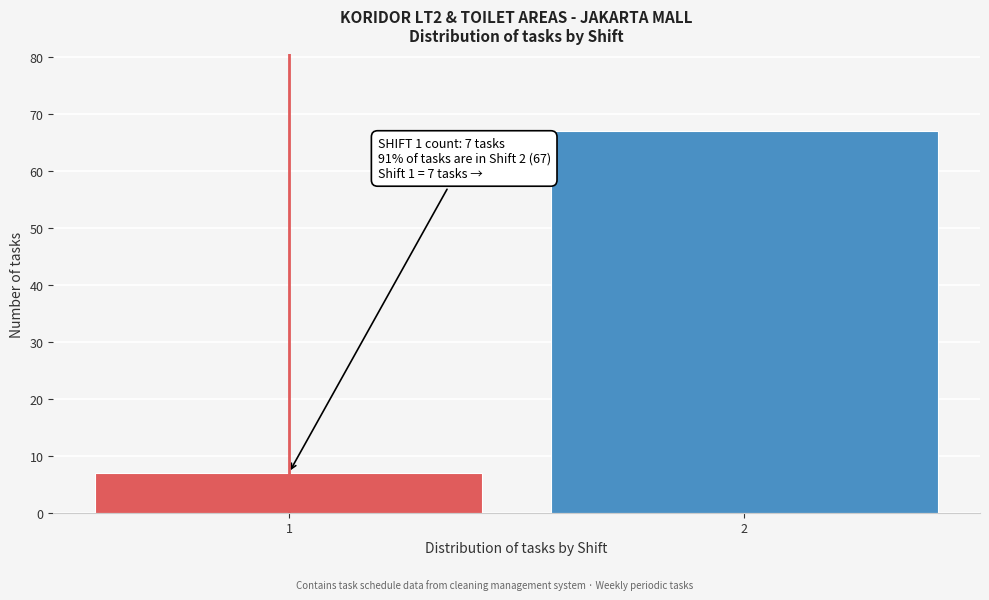

Reading left to right, transcribe all the data shown in this chart.

1=7	2=67